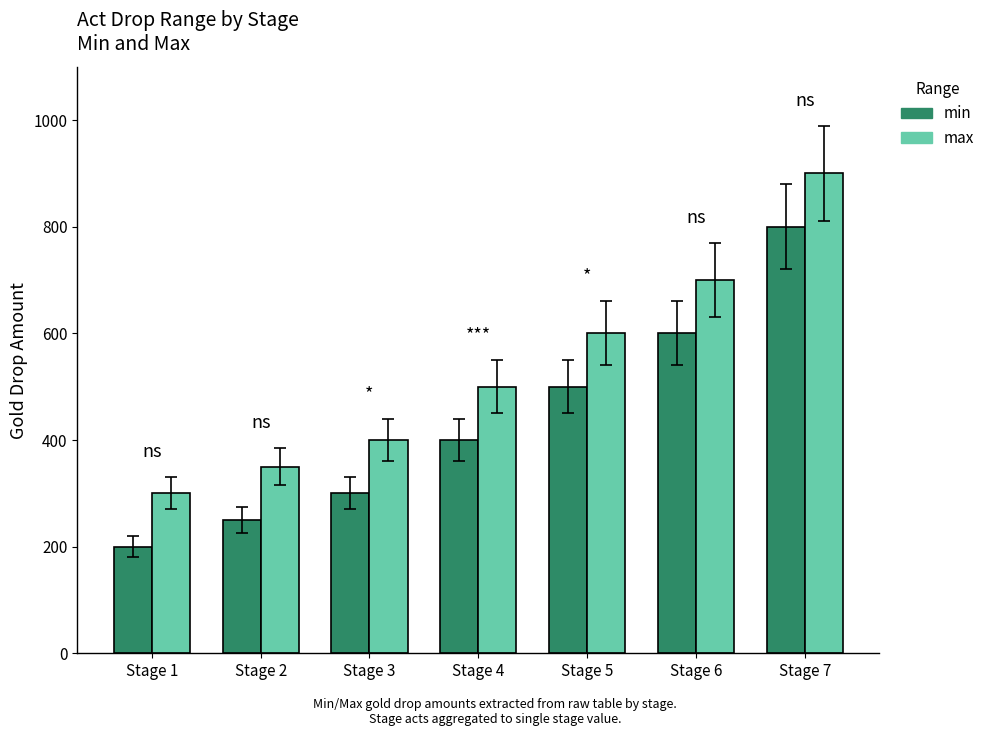

What is the maximum value shown in the chart?

900